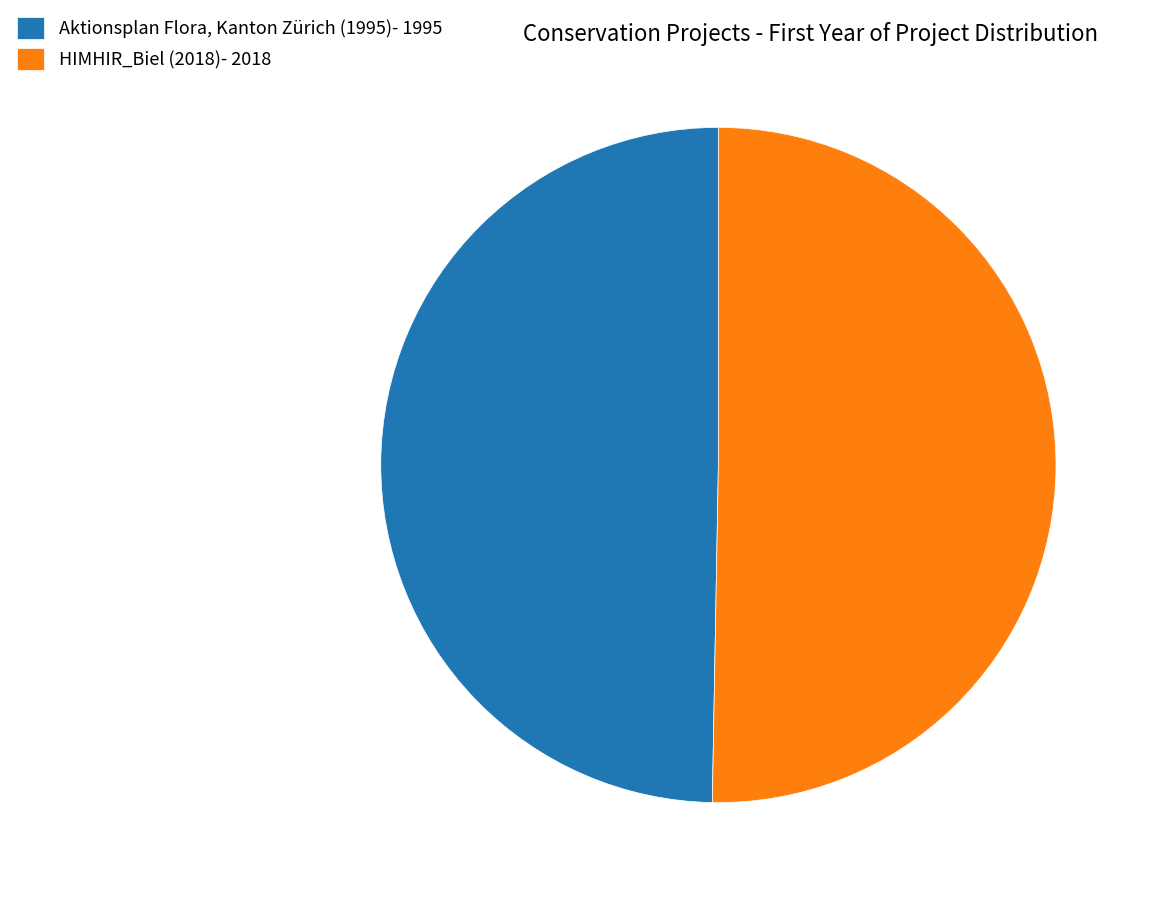

Which category accounts for the majority?

HIMHIR_Biel (2018)